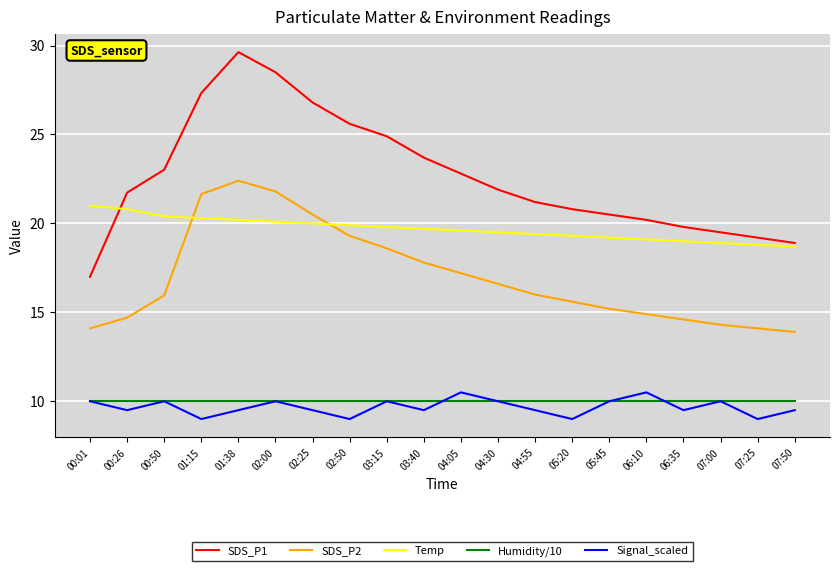

True or false: Temp has a value of 28.3 at 02:00.

False